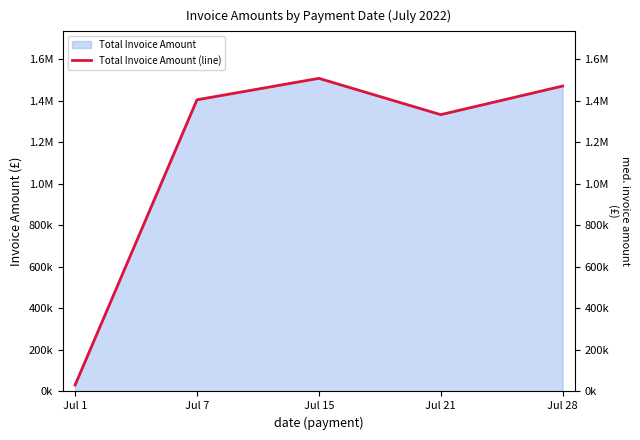

What is the change in value from Jul 7 to Jul 28?

+66133.3